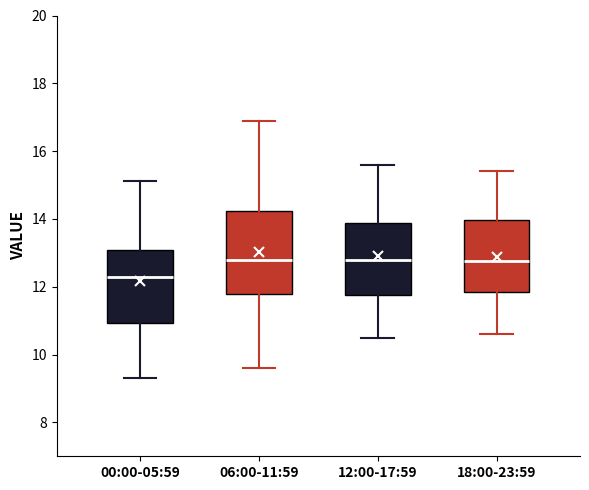

Comparing the boxes themselves (not the whiskers), which one is the tallest?

06:00-11:59